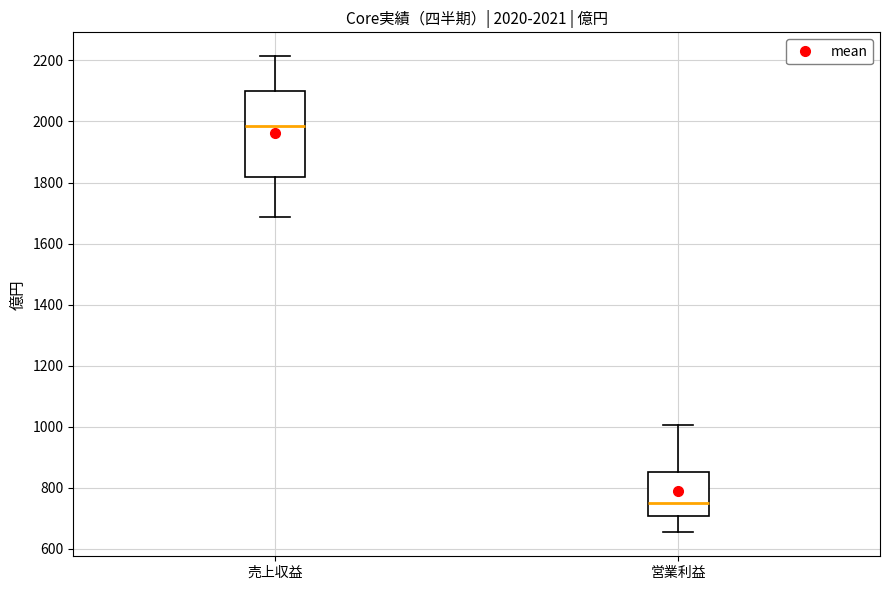

Which box is the tallest, from its lower edge to its upper edge?

売上収益